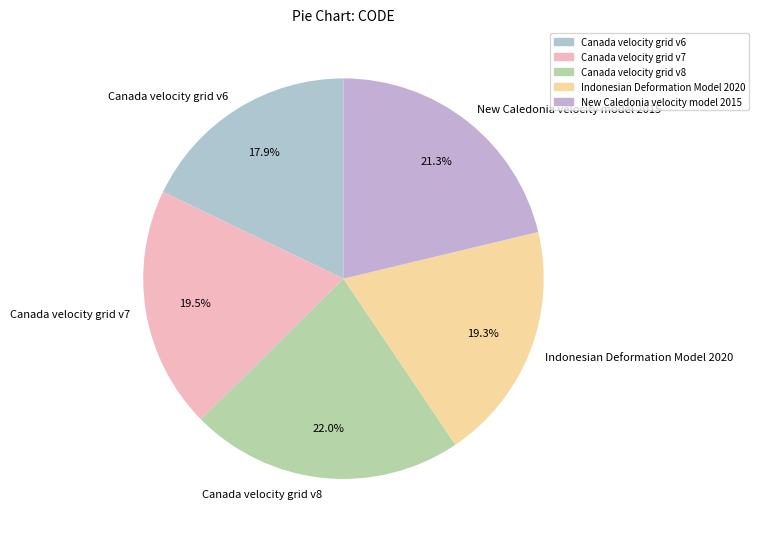

Count the number of slices in the pie.

5